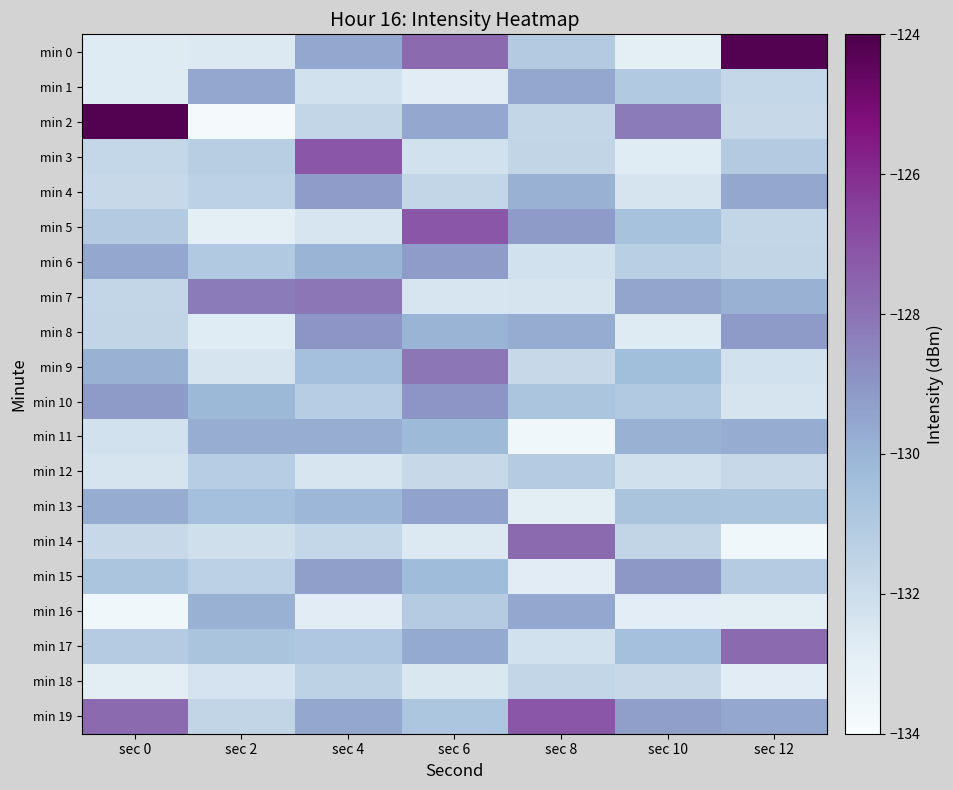

At sec 0, list the series in order from smallest to largest.

min 16, min 18, min 1, min 0, min 12, min 11, min 14, min 4, min 3, min 7, min 8, min 17, min 5, min 15, min 9, min 13, min 6, min 10, min 19, min 2